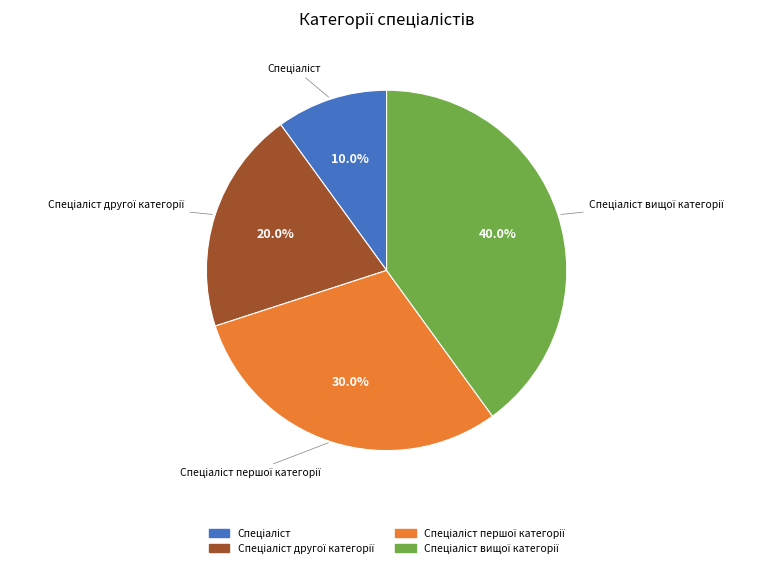

Does any single category account for the majority?

No